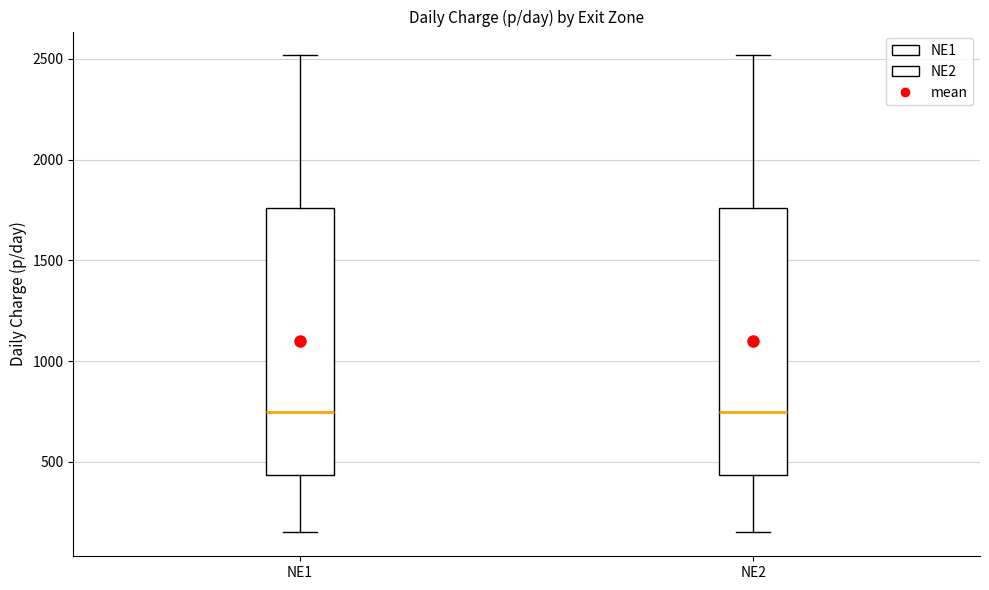

Where does the lower whisker of the box for NE1 end on the y-axis? The values are not printed on the chart, so give them approximately, as read against the axis.

150